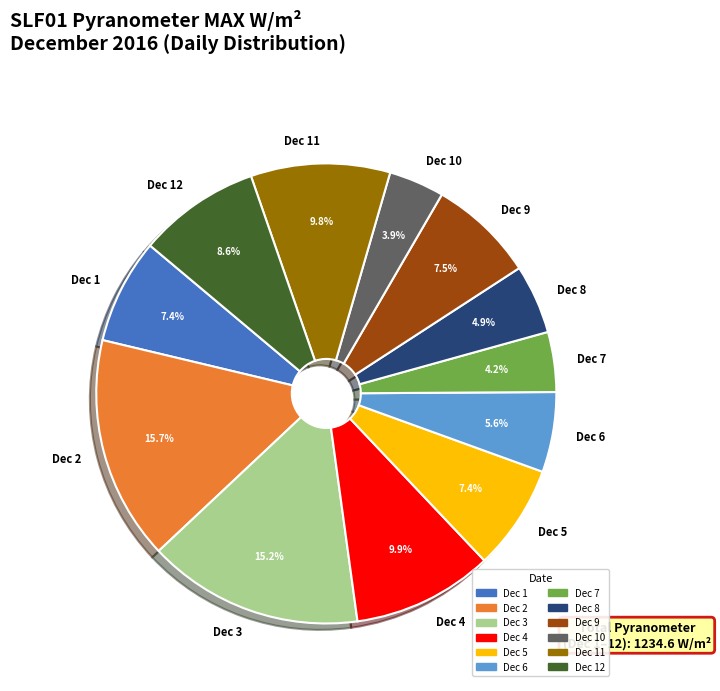

Between Dec 11 and Dec 12, which is larger?

Dec 11